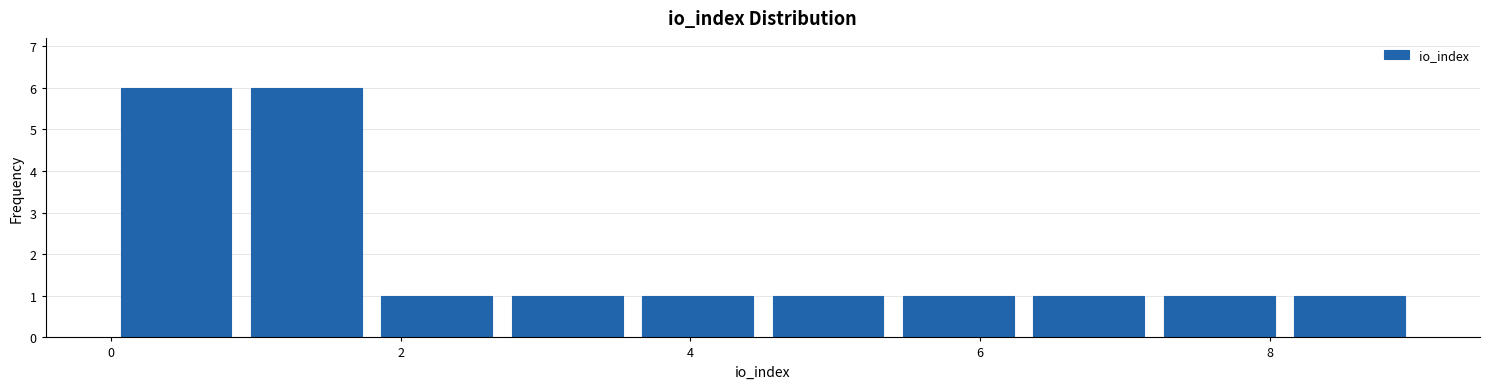

Reading left to right, list every bar in this chart as the range it spans on the x-axis followed by its height. Neither the bar edges nor the heights are printed on the chart, so give them approximately, as read against the axes.

0.0 to 0.9: 6
0.9 to 1.8: 6
1.8 to 2.7: 1
2.7 to 3.6: 1
3.6 to 4.5: 1
4.5 to 5.4: 1
5.4 to 6.3: 1
6.3 to 7.2: 1
7.2 to 8.1: 1
8.1 to 9.0: 1